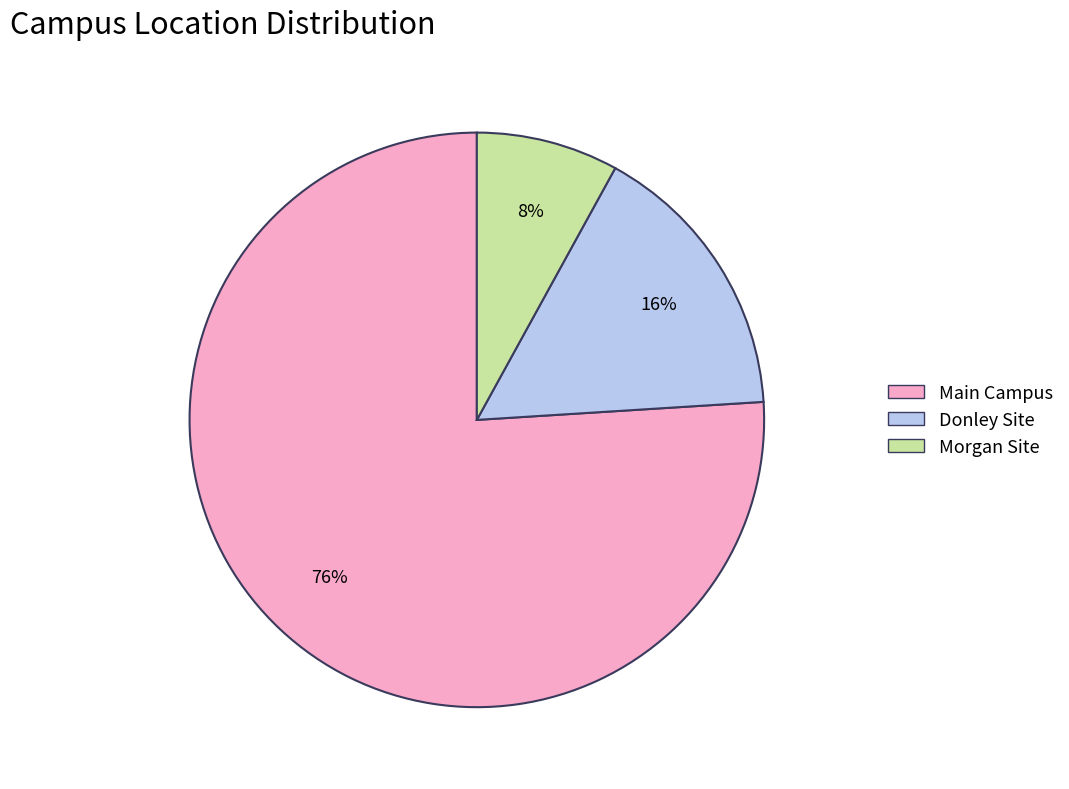

The Morgan Site slice represents 8% of the pie. True or false?

True